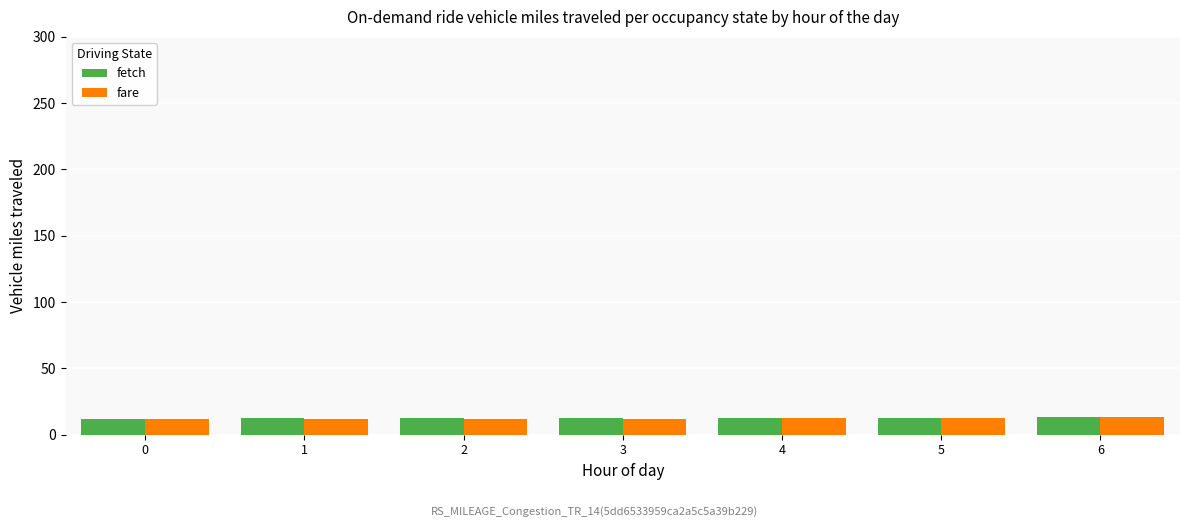

What is the greatest value displayed?

13.2